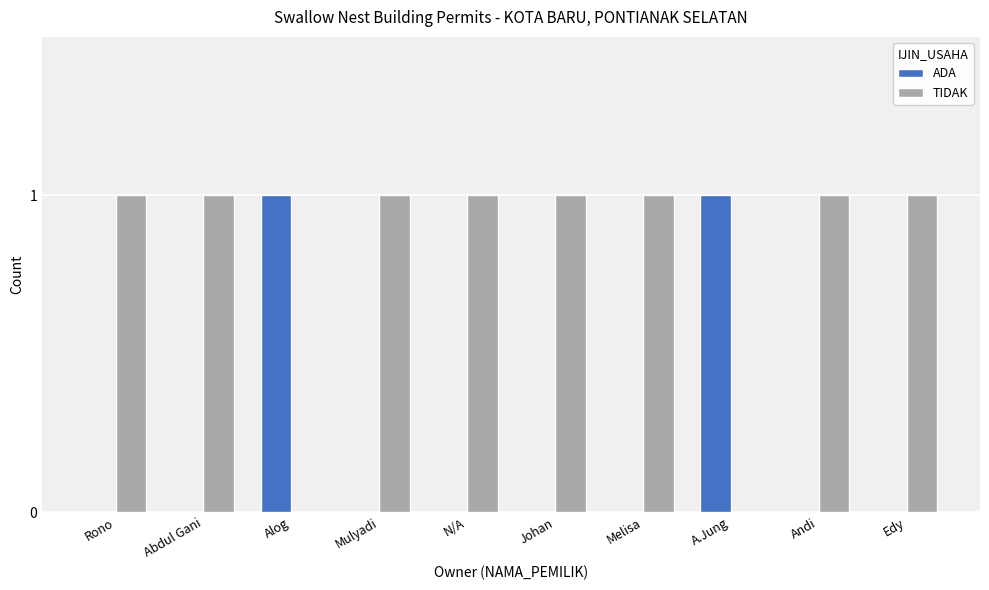

Is it true that ADA equals 0 at Andi?

True